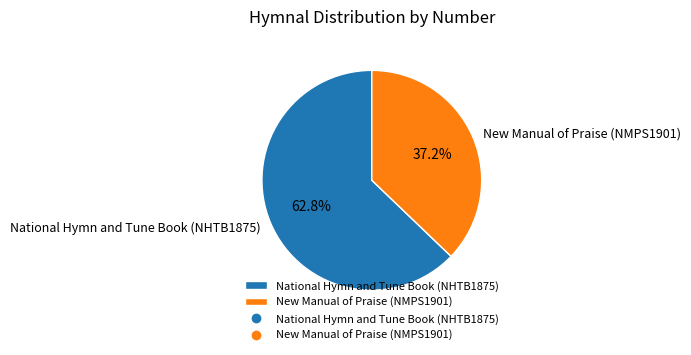

What percentage is the New Manual of Praise (NMPS1901) slice, to the nearest percent?

37%